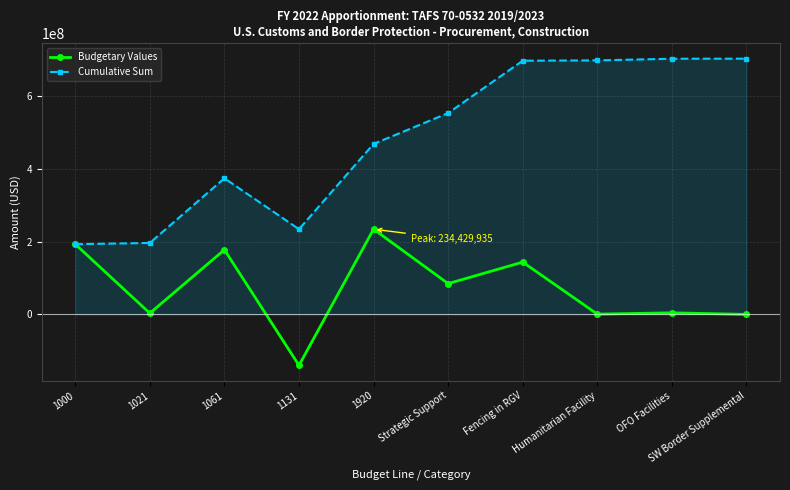

At which category is the sum across all series the highest?

Fencing in RGV